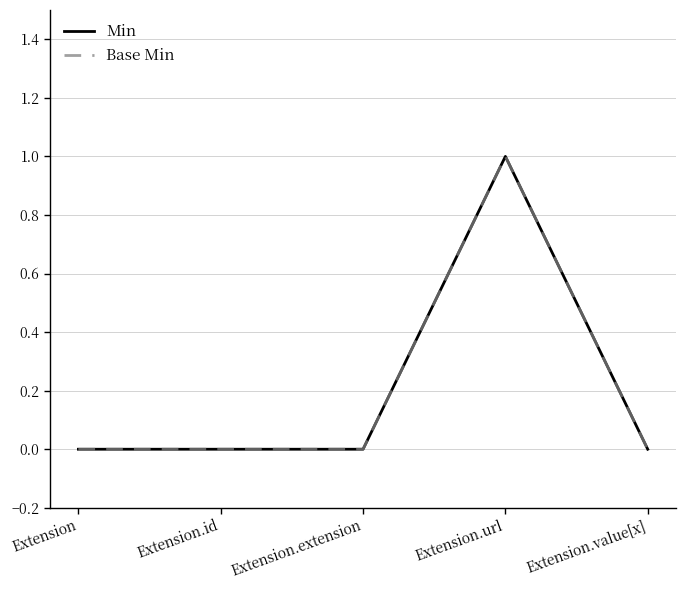

Is this an area chart (filled region under the line)?

No